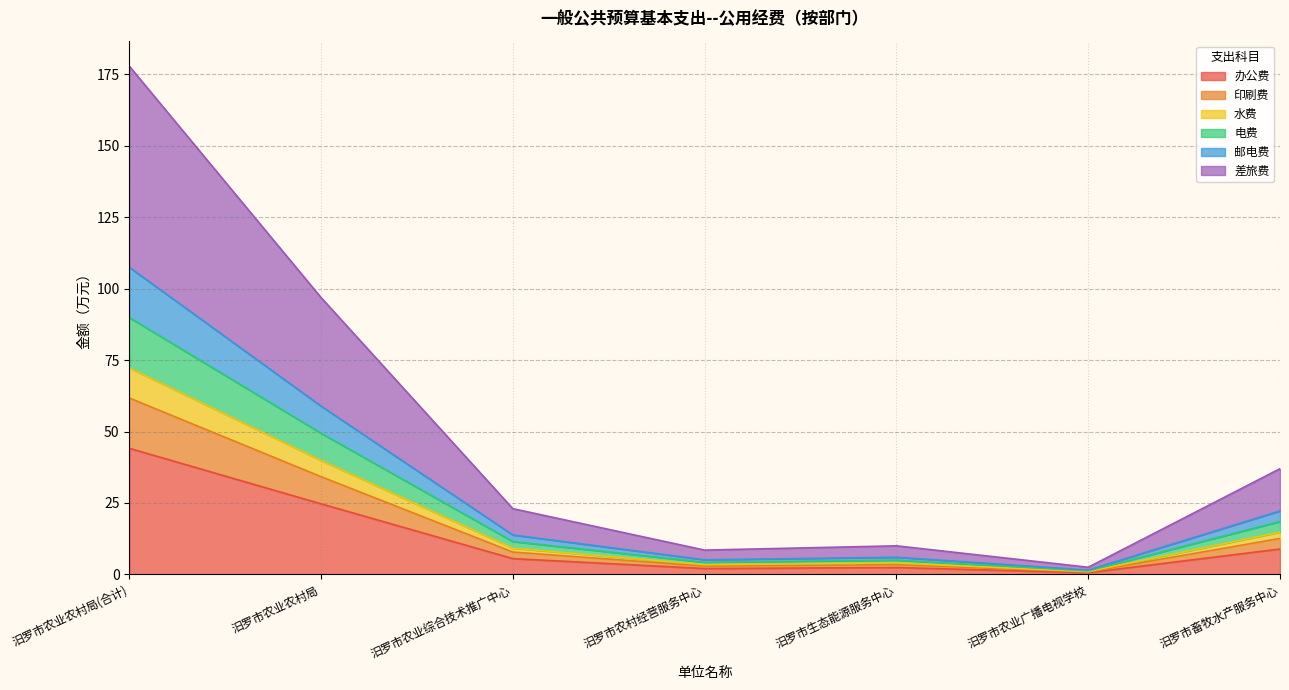

What position from the right is 汨罗市生态能源服务中心?

3